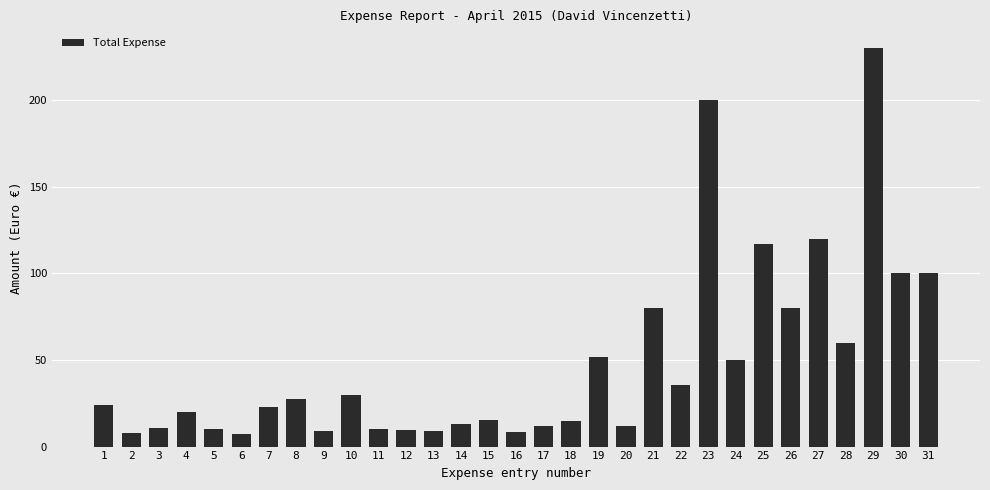

What is the value of the 30th bar from the left?

100.0